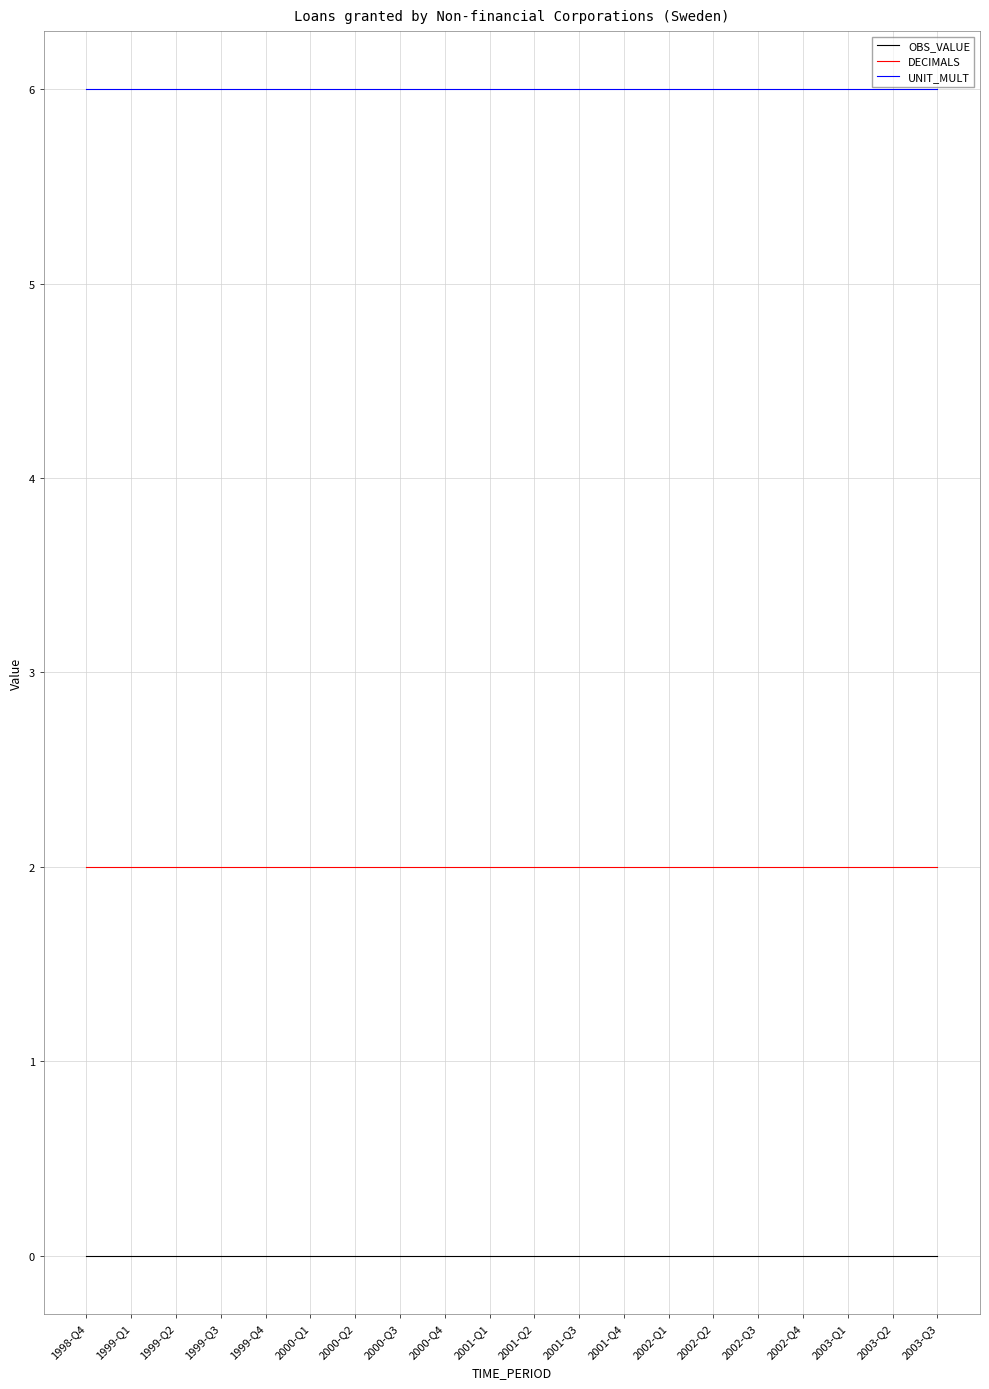

What is the difference between the highest and lowest values at 2002-Q1?

6